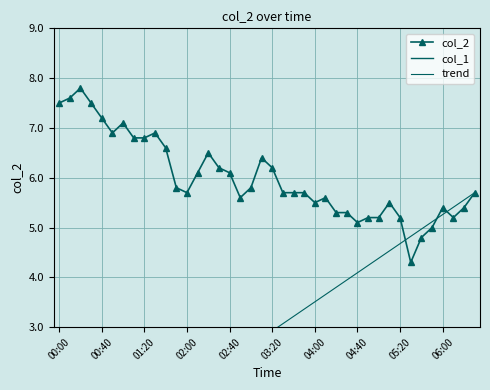

Rank the categories by value from lowest to highest.

05:30, 05:40, 05:50, 04:40, 04:50, 05:00, 05:20, 06:10, 04:20, 04:30, 06:00, 06:20, 04:00, 05:10, 02:50, 04:10, 02:00, 03:30, 03:40, 03:50, 06:30, 01:50, 03:00, 02:10, 02:40, 02:30, 03:20, 03:10, 02:20, 01:40, 01:10, 01:20, 00:50, 01:30, 01:00, 00:40, 00:00, 00:30, 00:10, 00:20